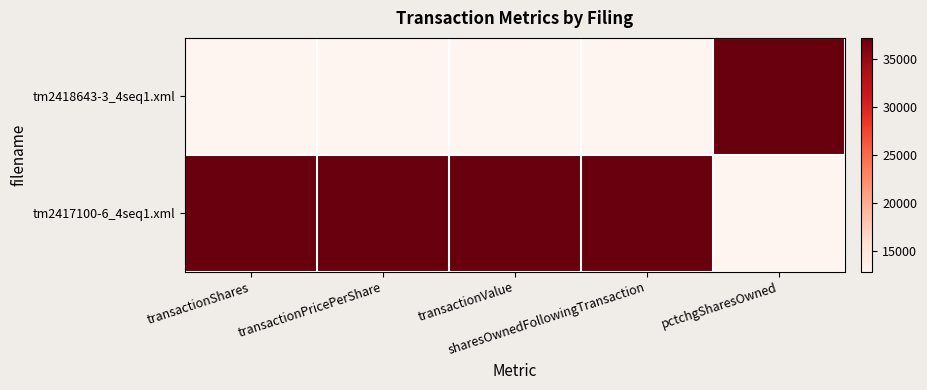

At which category is the sum across all series the highest?

transactionShares